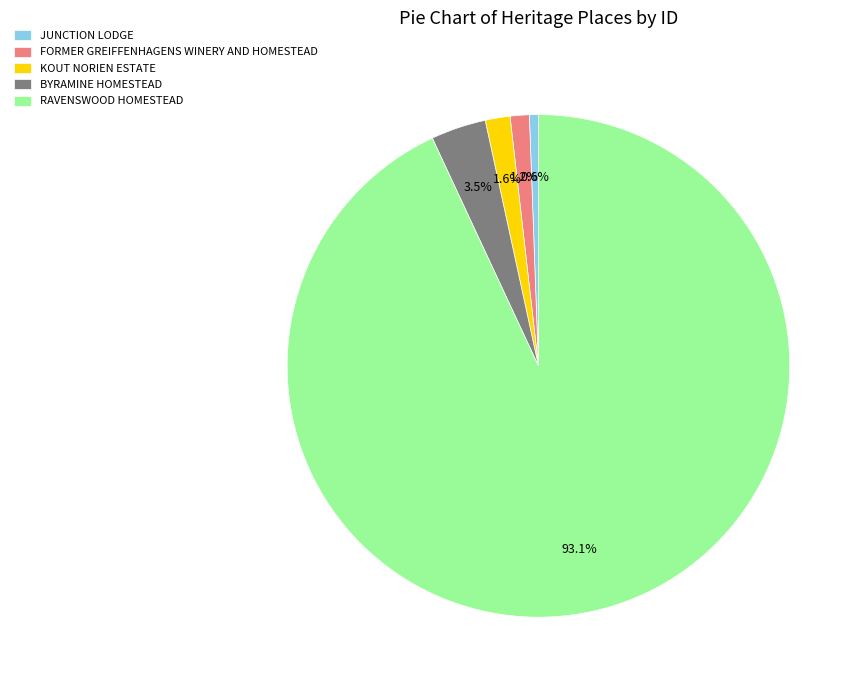

True or false: RAVENSWOOD HOMESTEAD accounts for 93% of the total.

True